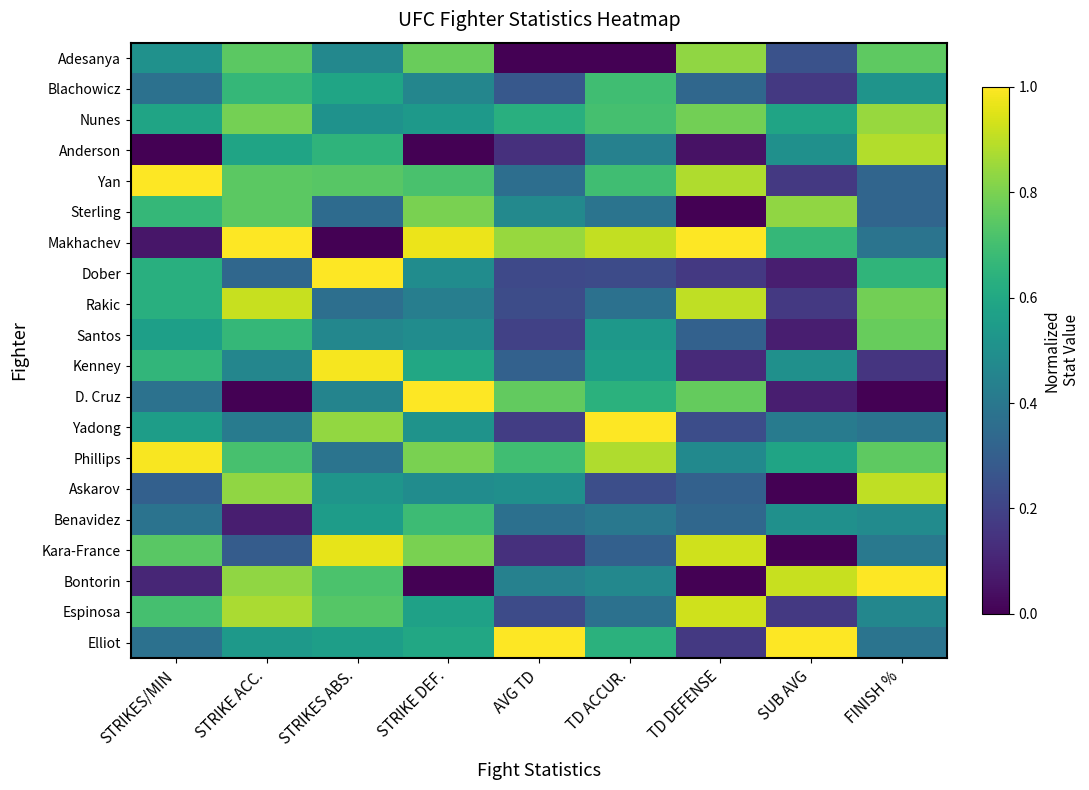

Rank the series at SUB AVG from highest to lowest value.

Elliot, Bontorin, Sterling, Makhachev, Nunes, Phillips, Anderson, Kenney, Benavidez, Yadong, Adesanya, Blachowicz, Yan, Rakic, Espinosa, Dober, Santos, D. Cruz, Askarov, Kara-France